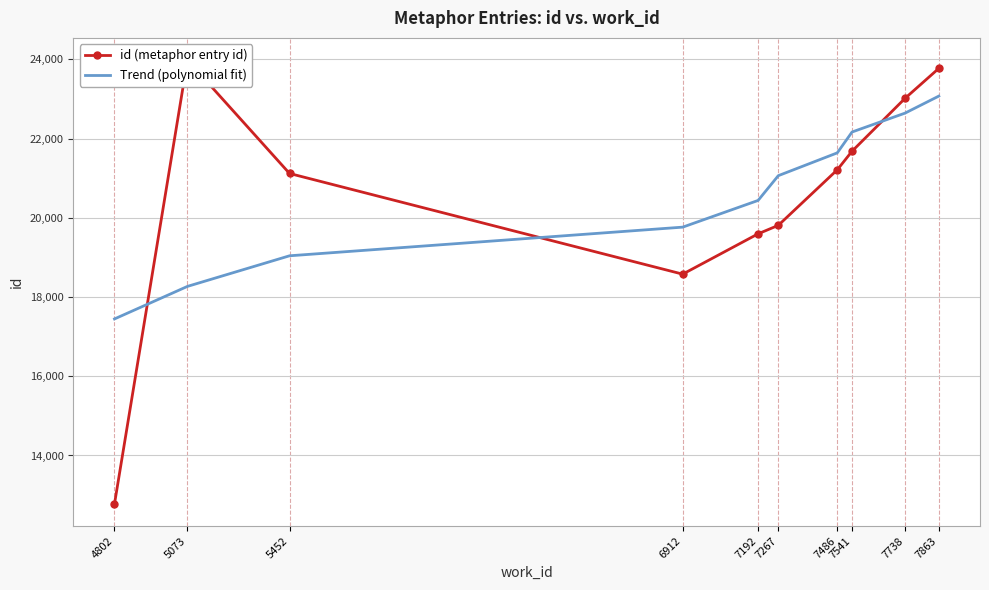

How many intersections are there between id (metaphor entry id) and Trend (polynomial fit)?

3